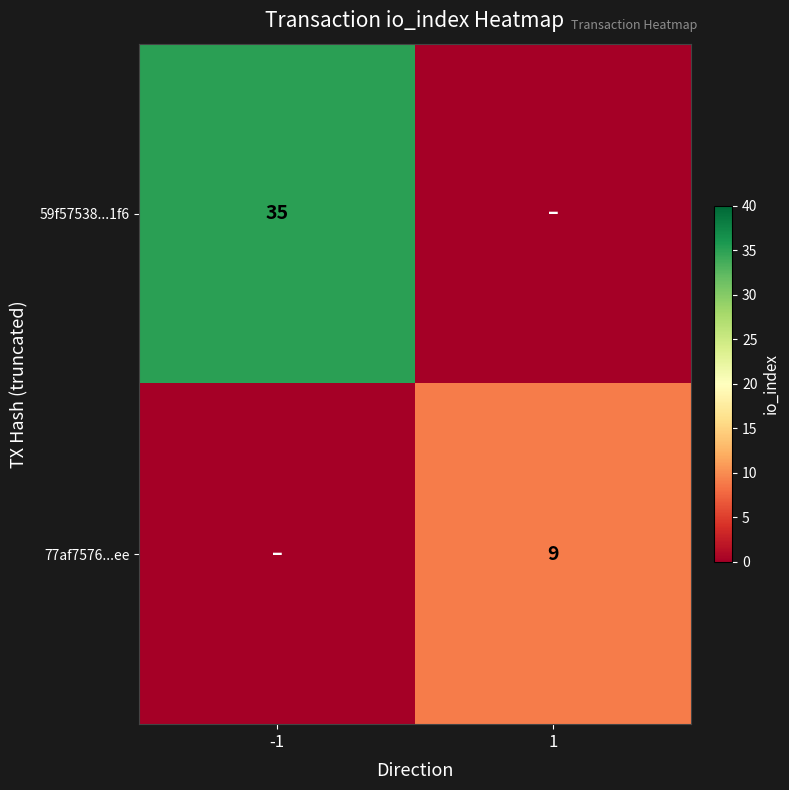

Is the value of 77af7576...ee at 1 greater than the value of 59f57538...1f6 at -1?

No